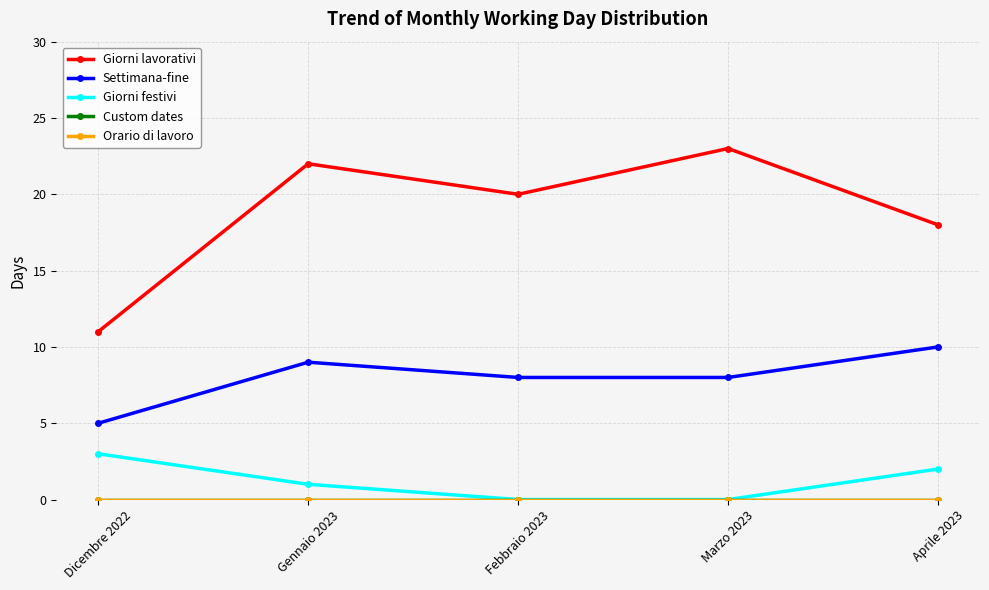

Which category has the lowest value across all series?

Febbraio 2023